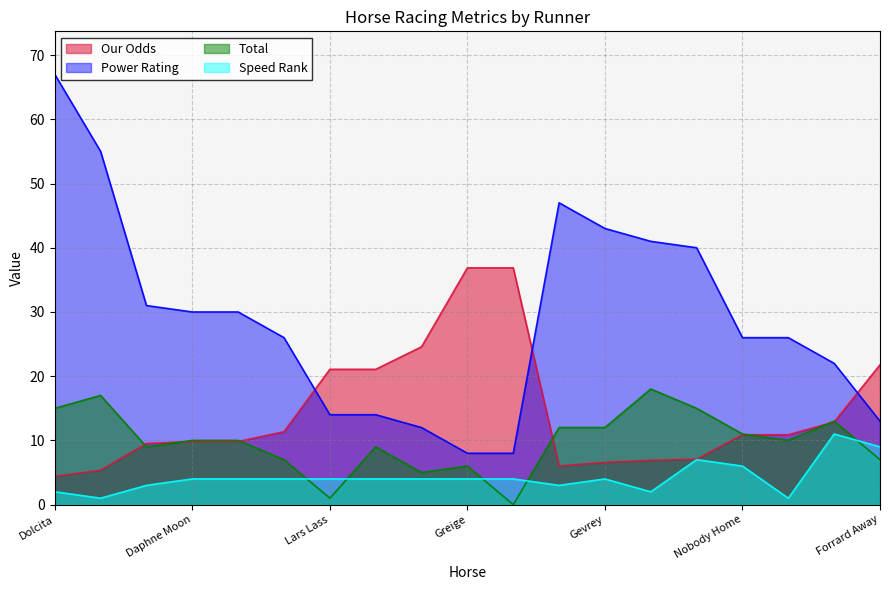

Where is the first local minimum for Speed Rank?

Darrens Hope